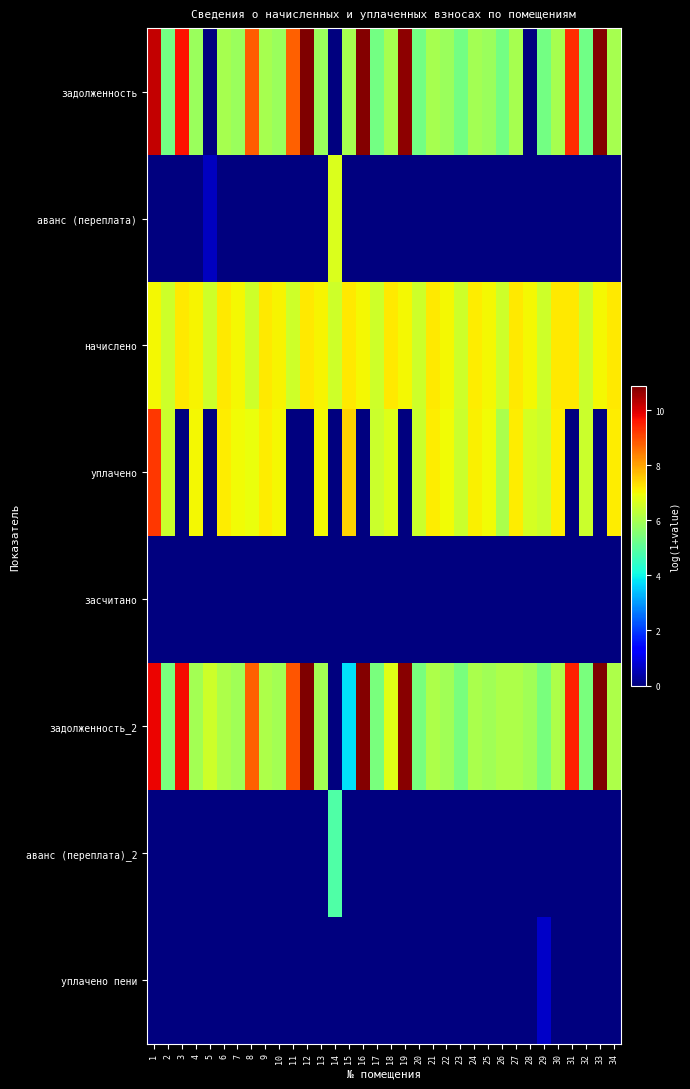

Between 29 and 16, which is larger?

16